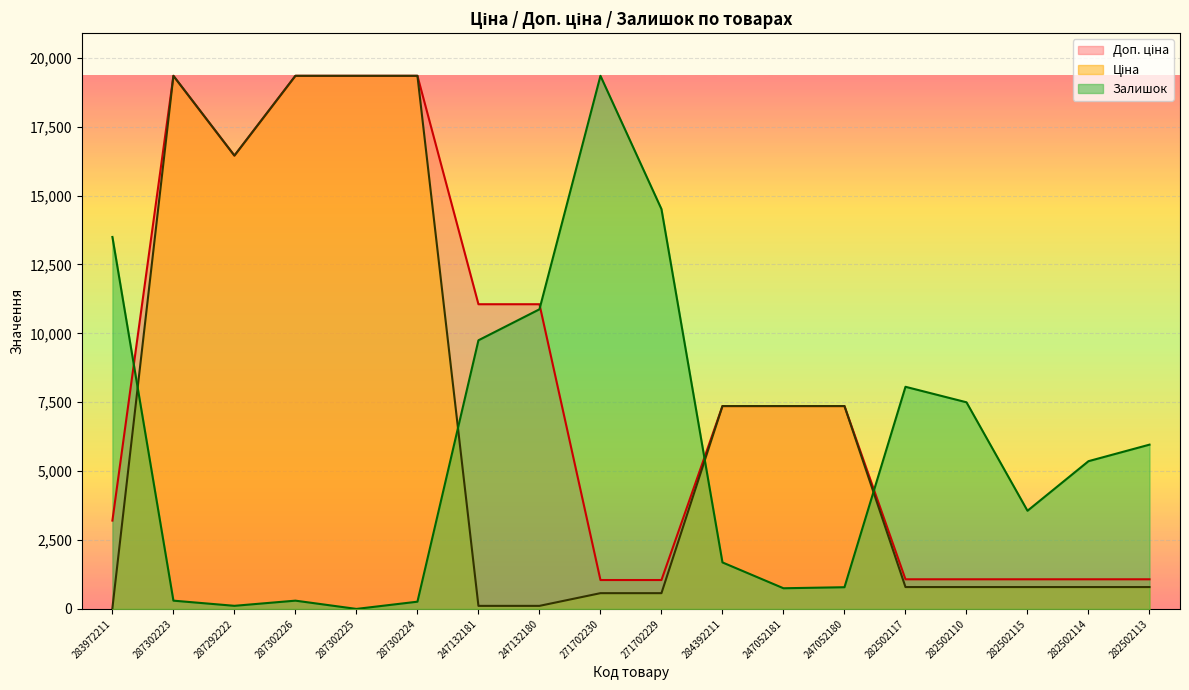

How many intersections are there between Залишок and Доп. ціна?

4